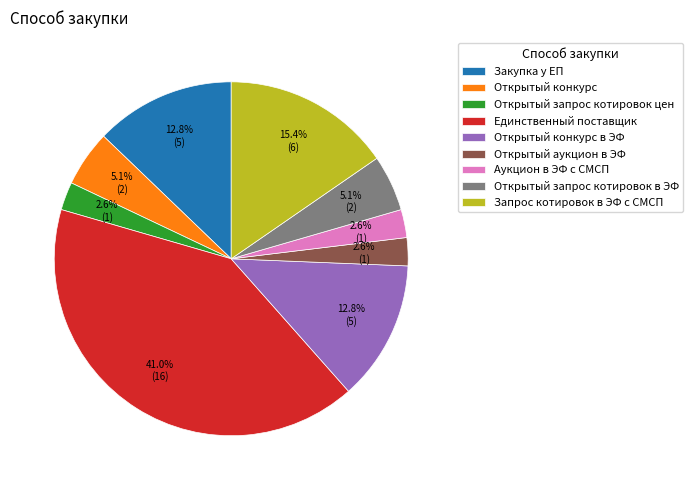

Which slice is the largest?

Единственный поставщик